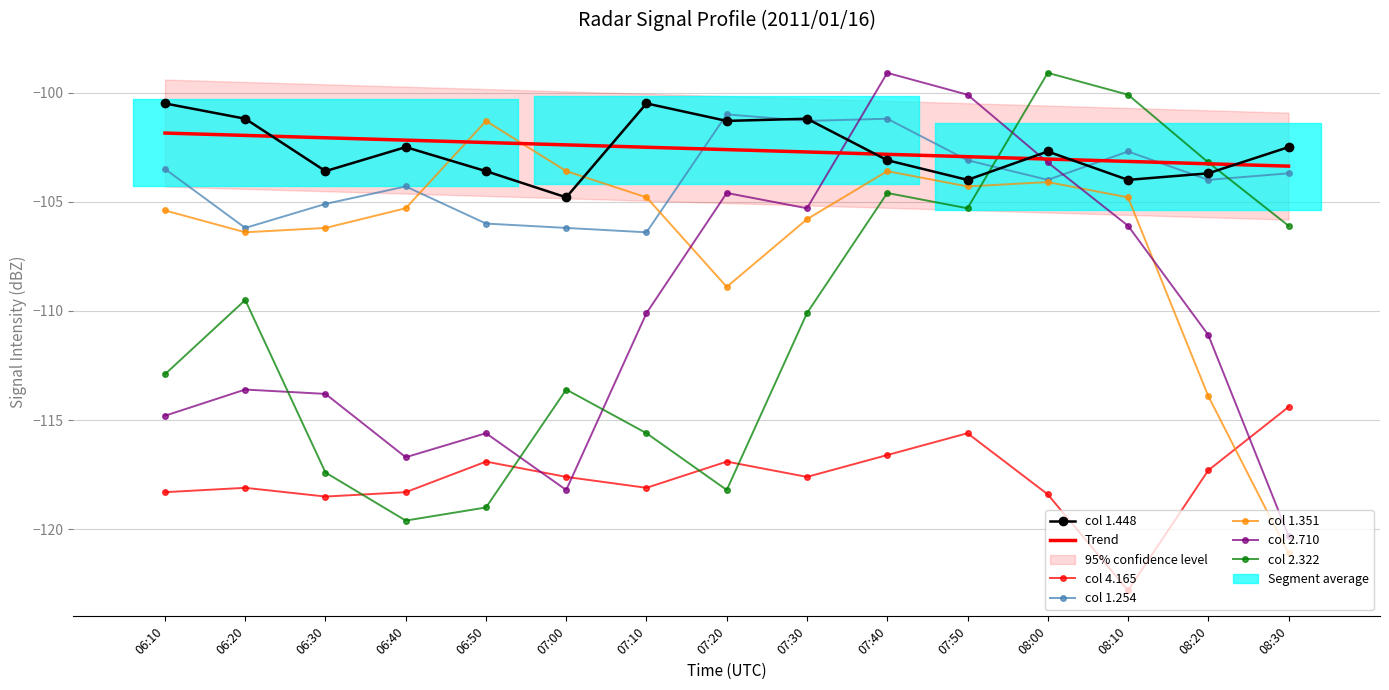

The value of col 2.710 at 08:20 is -164.9. True or false?

False